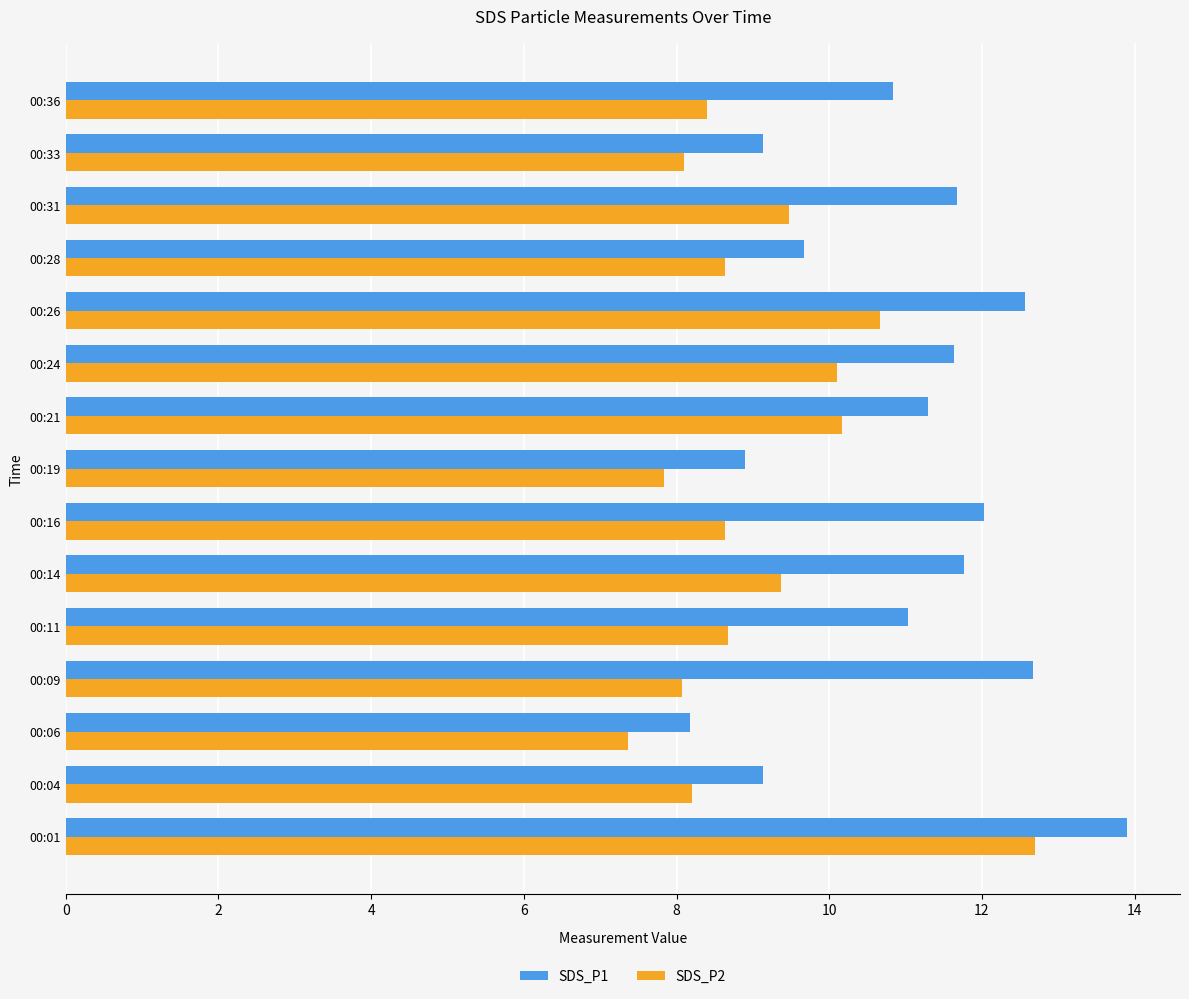

Which series has the largest range (max minus min)?

SDS_P1